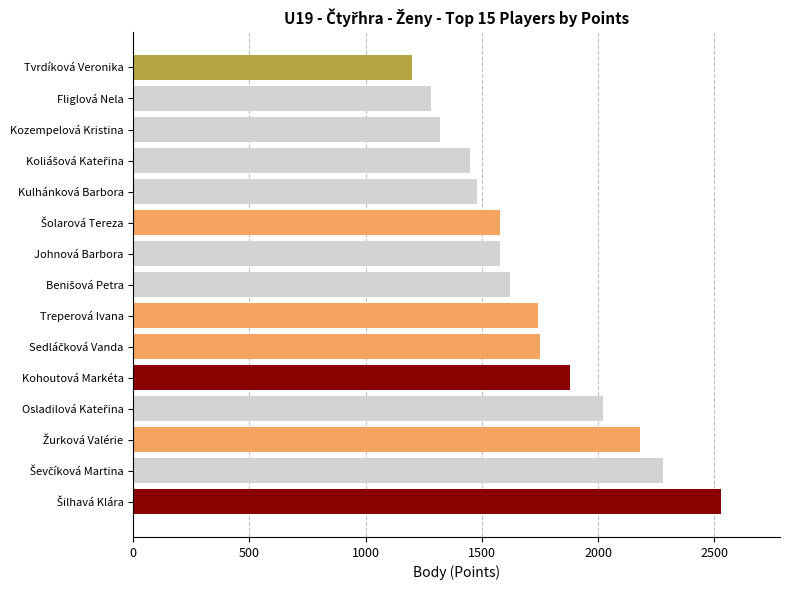

What is the approximate value at Kulhánková Barbora?

1480